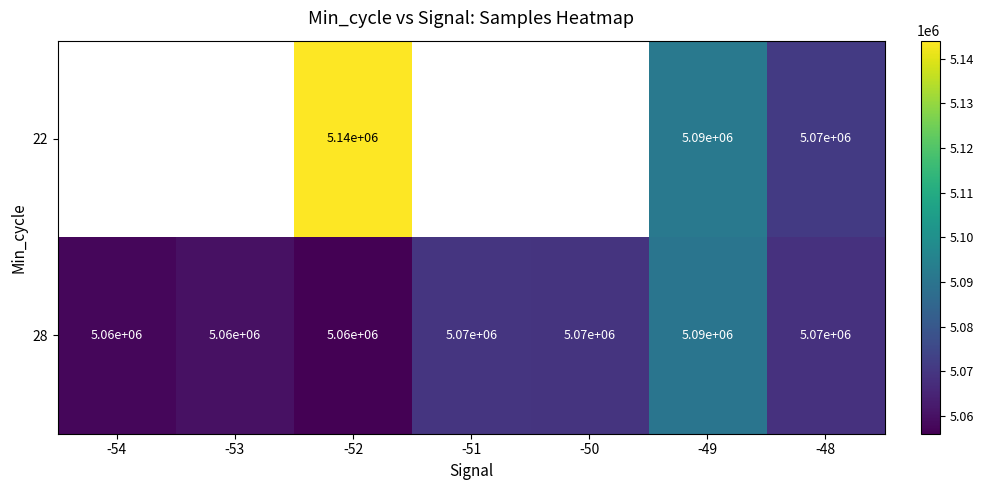

At which category is the sum across all series the highest?

-52